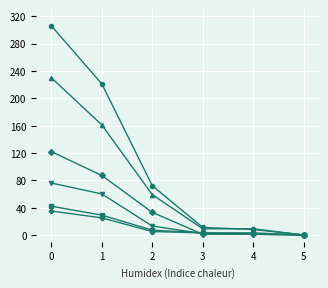

What is the greatest value displayed?

306